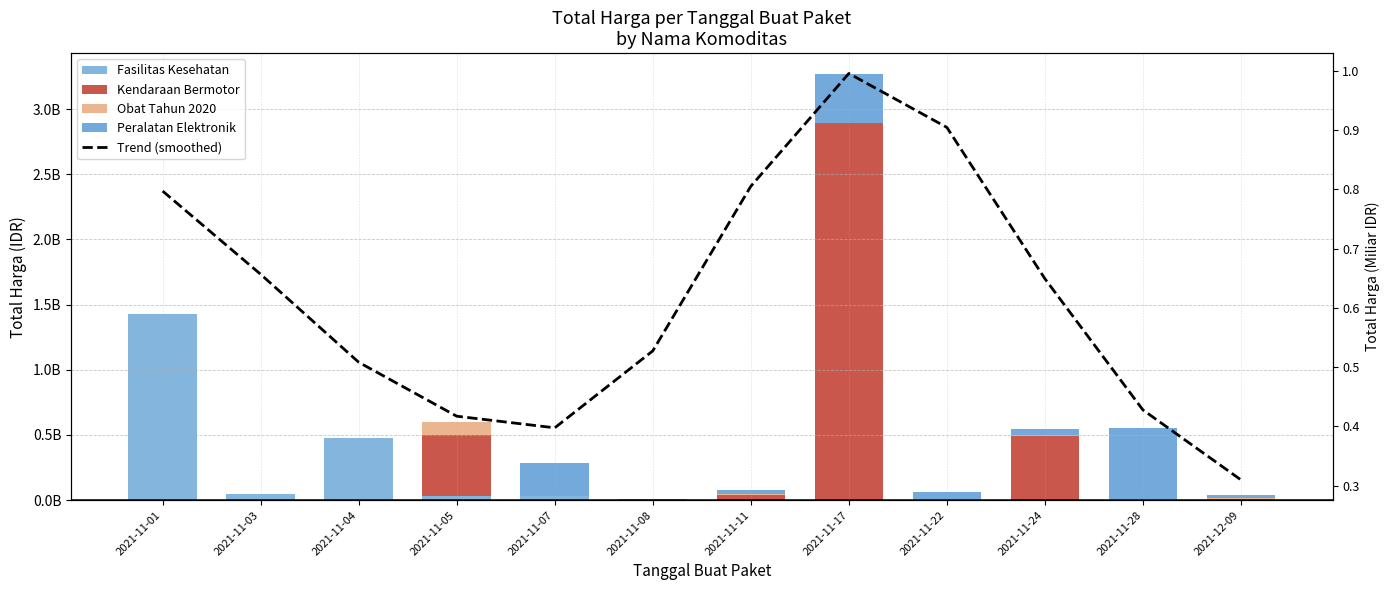

Reading left to right, what are all the values shown in this chart?

Fasilitas Kesehatan: 2021-11-01=1425867900.0	2021-11-03=49730040.0	2021-11-04=477600000.0	2021-11-05=34000000.0	2021-11-07=32441200.0	2021-11-08=577875.0	2021-11-11=0.0	2021-11-17=0.0	2021-11-22=0.0	2021-11-24=0.0	2021-11-28=0.0	2021-12-09=0.0
Kendaraan Bermotor: 2021-11-01=0.0	2021-11-03=0.0	2021-11-04=0.0	2021-11-05=464002100.0	2021-11-07=0.0	2021-11-08=0.0	2021-11-11=39440000.0	2021-11-17=2892122000.0	2021-11-22=0.0	2021-11-24=493000000.0	2021-11-28=0.0	2021-12-09=0.0
Obat Tahun 2020: 2021-11-01=333600.0	2021-11-03=0.0	2021-11-04=78000.0	2021-11-05=98772570.0	2021-11-07=2772000.0	2021-11-08=265000.0	2021-11-11=4672200.0	2021-11-17=182000.0	2021-11-22=8742500.0	2021-11-24=5129000.0	2021-11-28=12453900.0	2021-12-09=15513960.0
Peralatan Elektronik: 2021-11-01=0.0	2021-11-03=0.0	2021-11-04=0.0	2021-11-05=0.0	2021-11-07=250350000.0	2021-11-08=4350000.0	2021-11-11=34292000.0	2021-11-17=373404000.0	2021-11-22=56152800.0	2021-11-24=51601000.0	2021-11-28=541071000.0	2021-12-09=27412000.0
Trend (smoothed): 2021-11-01=0.8	2021-11-03=0.7	2021-11-04=0.5	2021-11-05=0.4	2021-11-07=0.4	2021-11-08=0.5	2021-11-11=0.8	2021-11-17=1.0	2021-11-22=0.9	2021-11-24=0.6	2021-11-28=0.4	2021-12-09=0.3